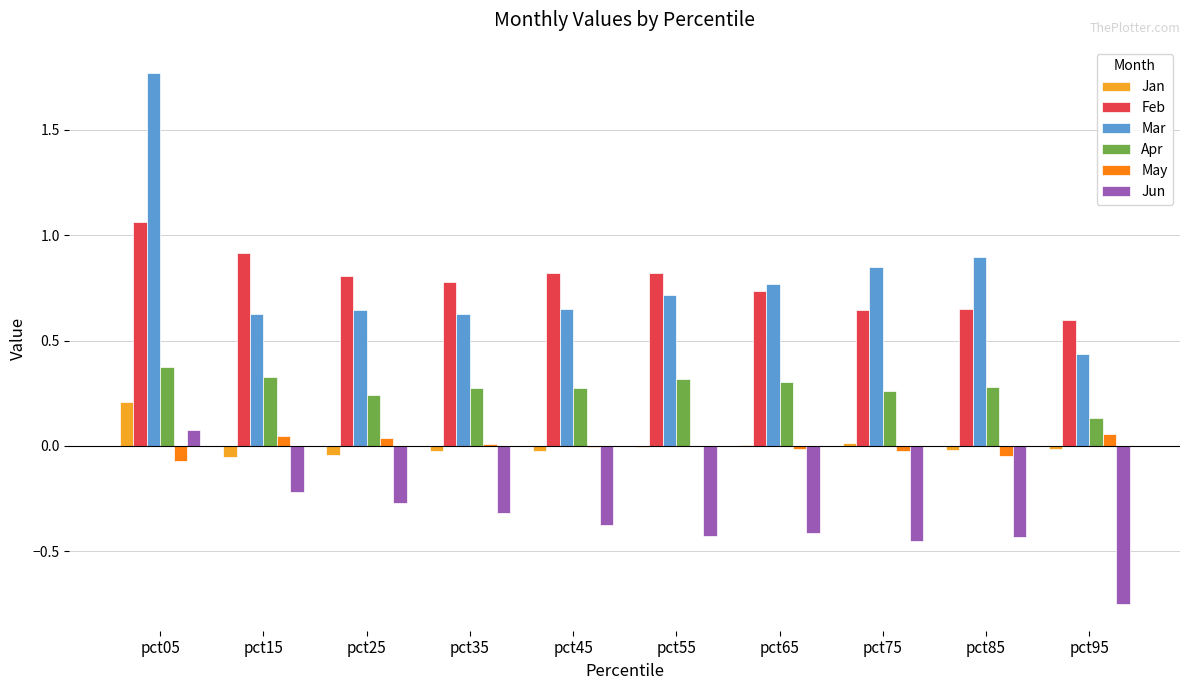

At which category is the sum across all series the highest?

pct05